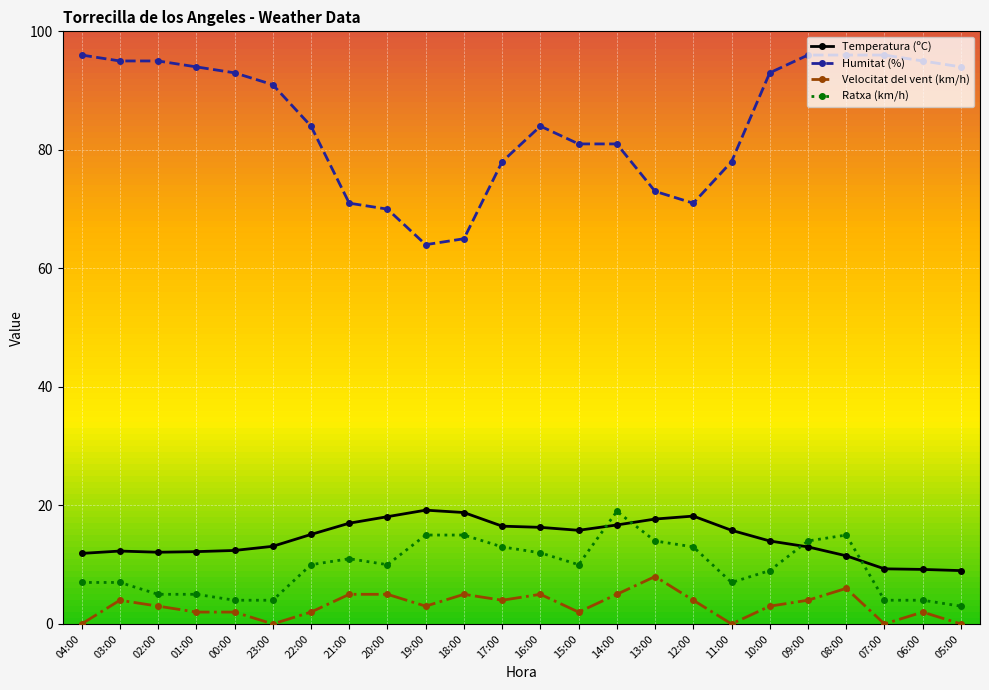

Which series has the widest spread of values?

Humitat (%)